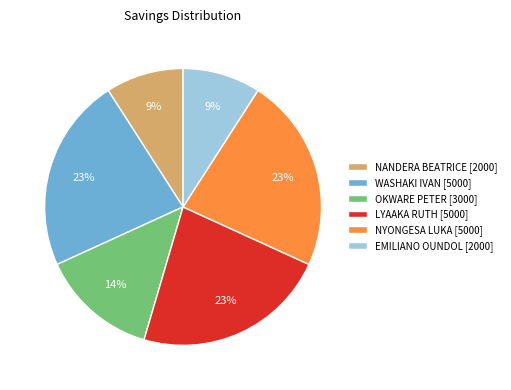

To the nearest percent, what is the difference between the largest and smallest slice percentages?

14%